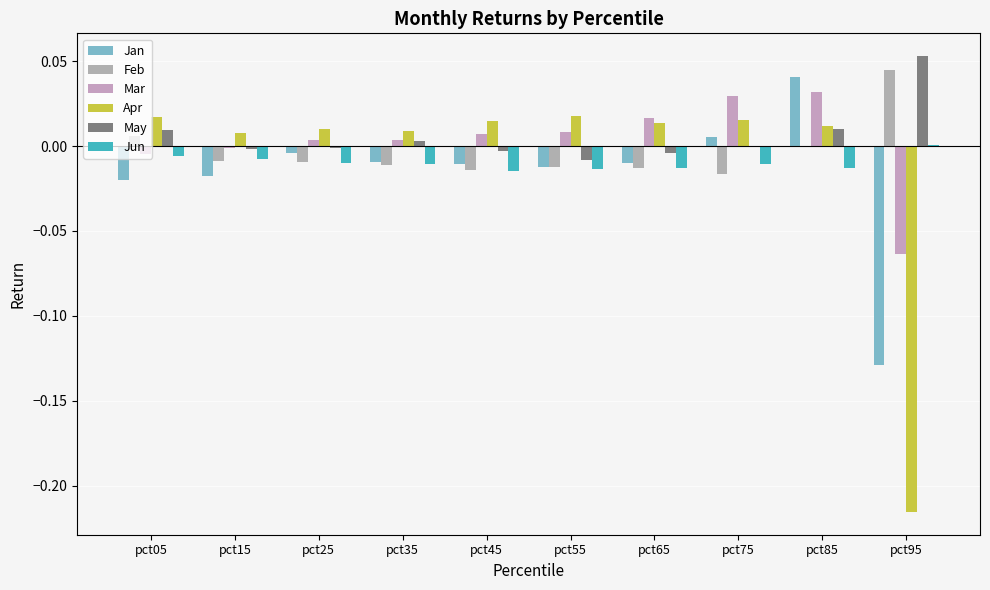

At which category does the chart reach its peak across all series?

pct95